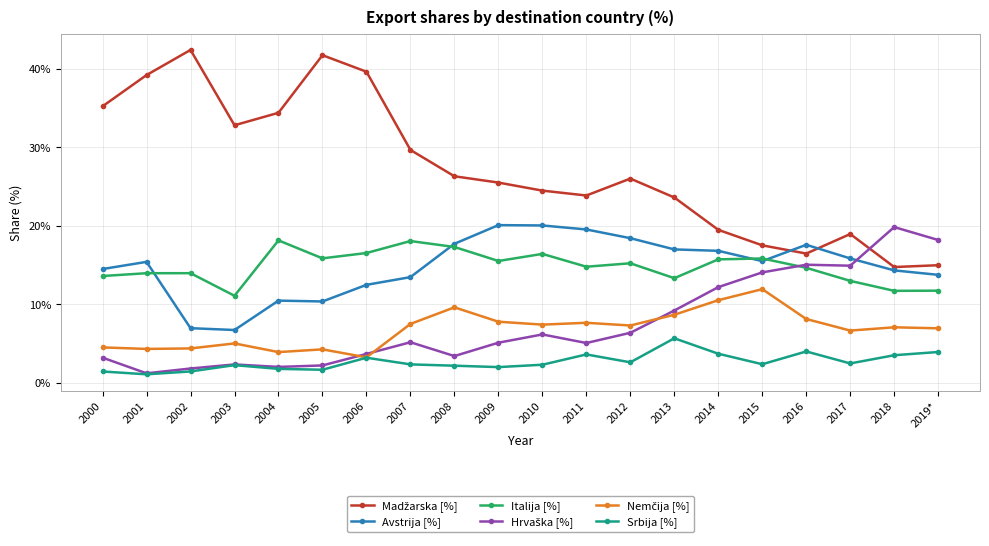

What is the difference between the highest and lowest values at 2013?

17.9